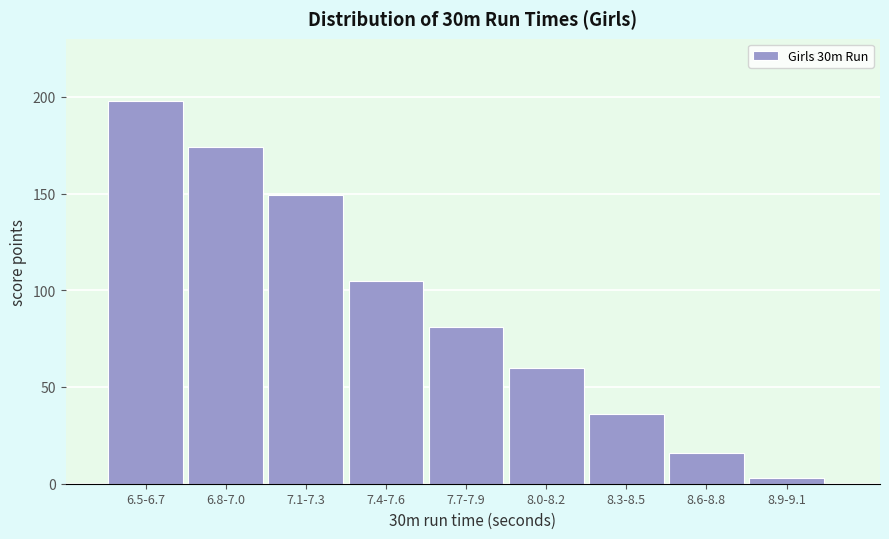

Reading left to right, extract all data points from this chart.

198	174	149	105	81	60	36	16	3